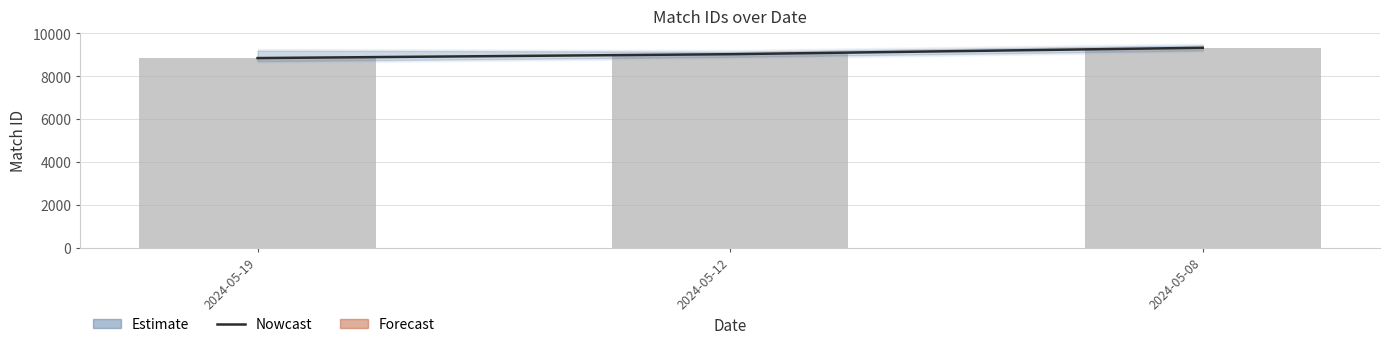

At which category is the sum across all series the highest?

2024-05-08